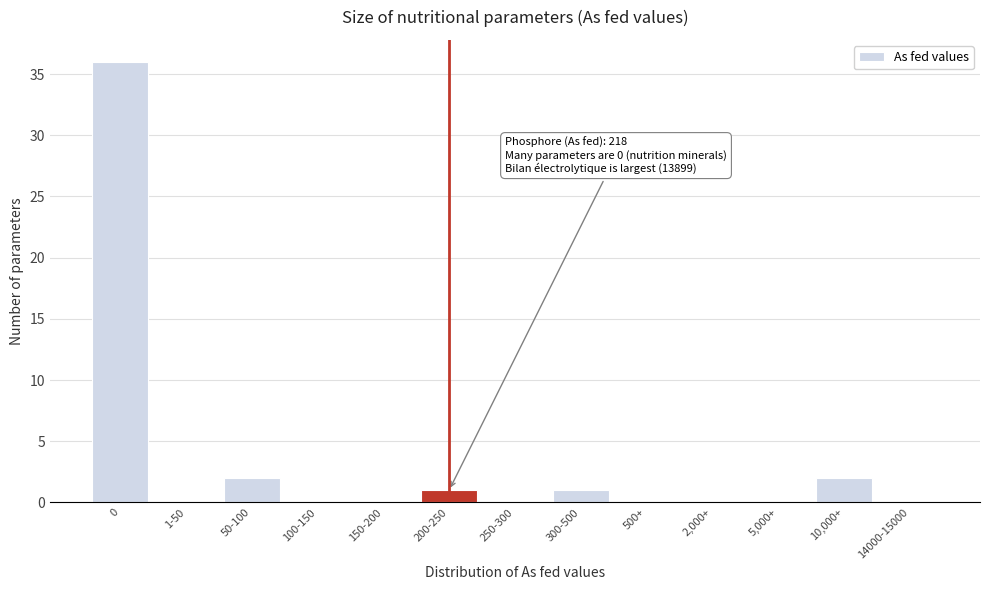

Reading right to left, extract all data points from this chart.

14000-15000=0	10,000+=2	5,000+=0	2,000+=0	500+=0	300-500=1	250-300=0	200-250=1	150-200=0	100-150=0	50-100=2	1-50=0	0=36